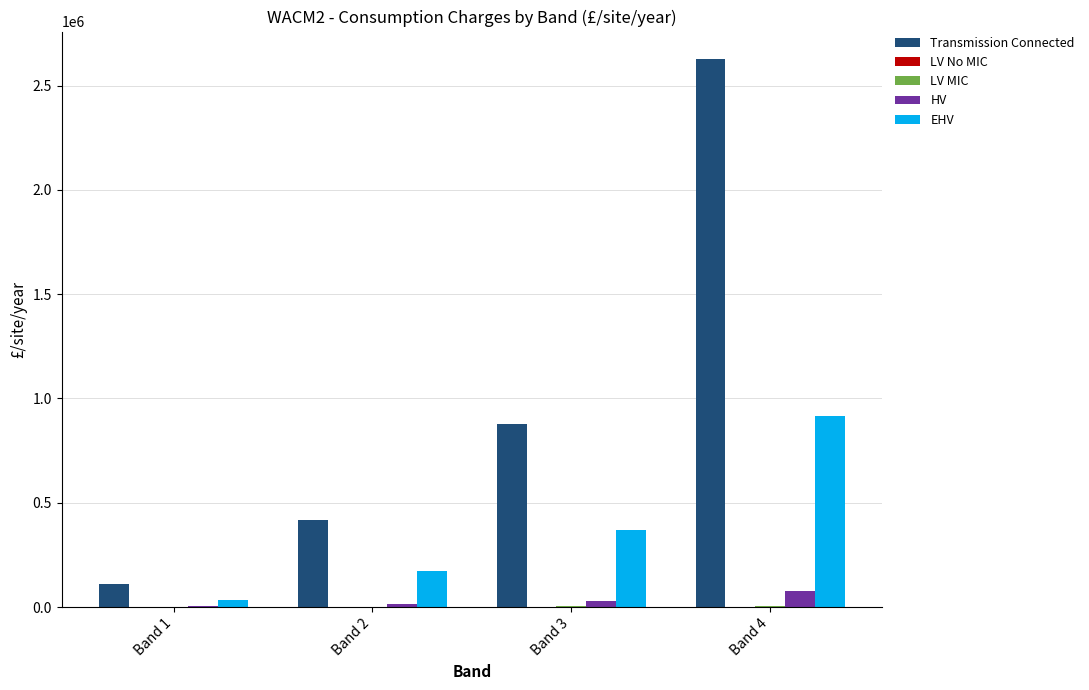

Does the chart contain stacked bars?

No